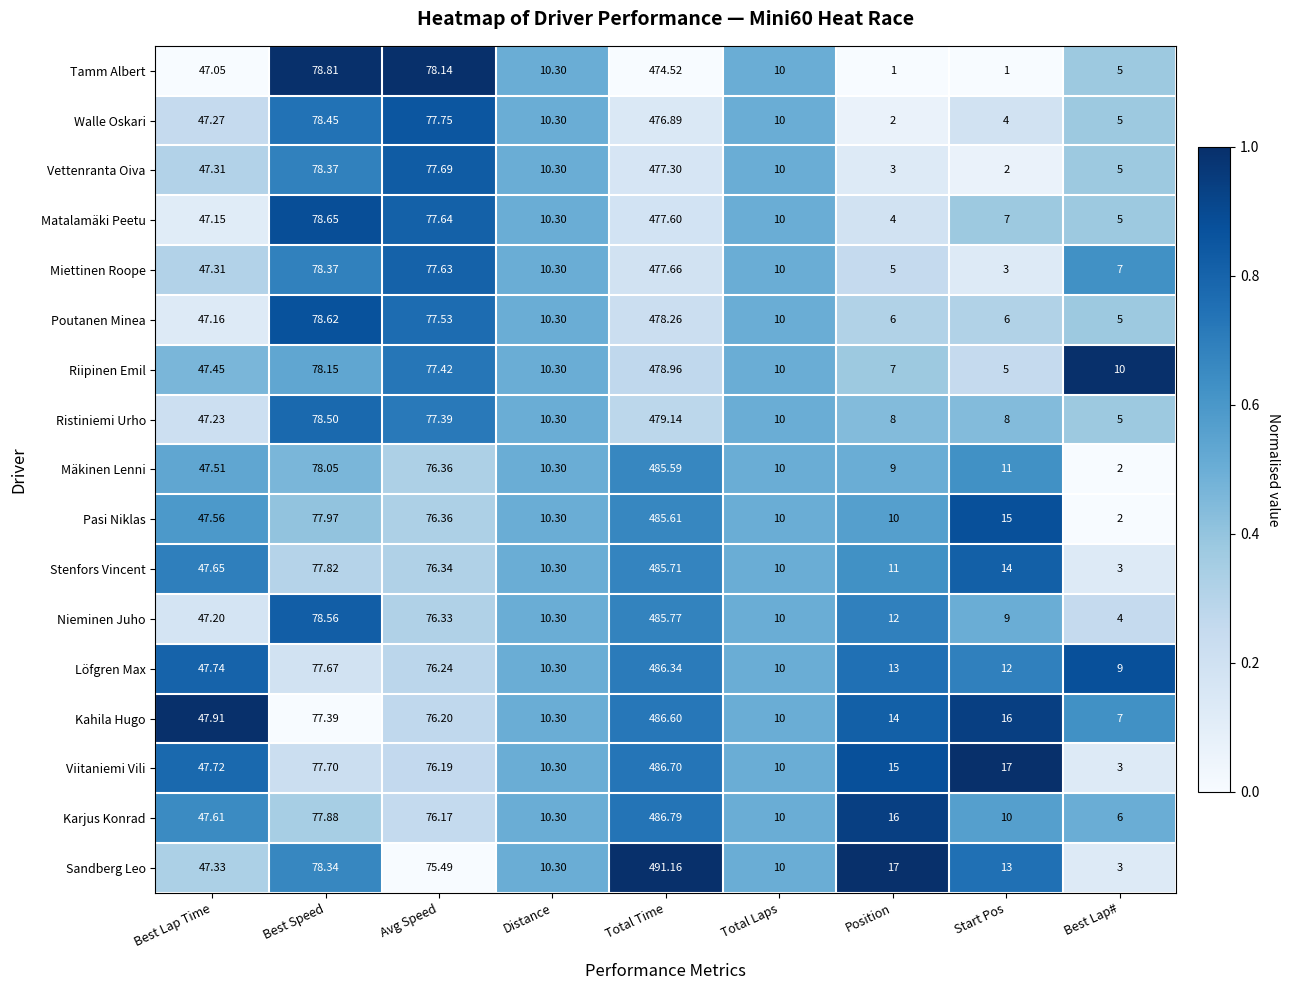

Rank the series by their maximum value, from highest to lowest.

Sandberg Leo, Karjus Konrad, Viitaniemi Vili, Kahila Hugo, Löfgren Max, Nieminen Juho, Stenfors Vincent, Pasi Niklas, Mäkinen Lenni, Ristiniemi Urho, Riipinen Emil, Poutanen Minea, Miettinen Roope, Matalamäki Peetu, Vettenranta Oiva, Walle Oskari, Tamm Albert